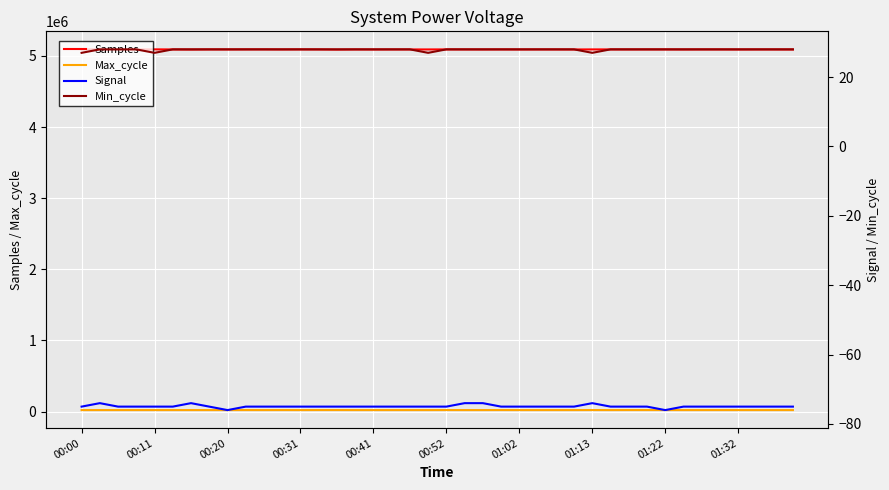

What is the highest value of the Samples series?

5092141